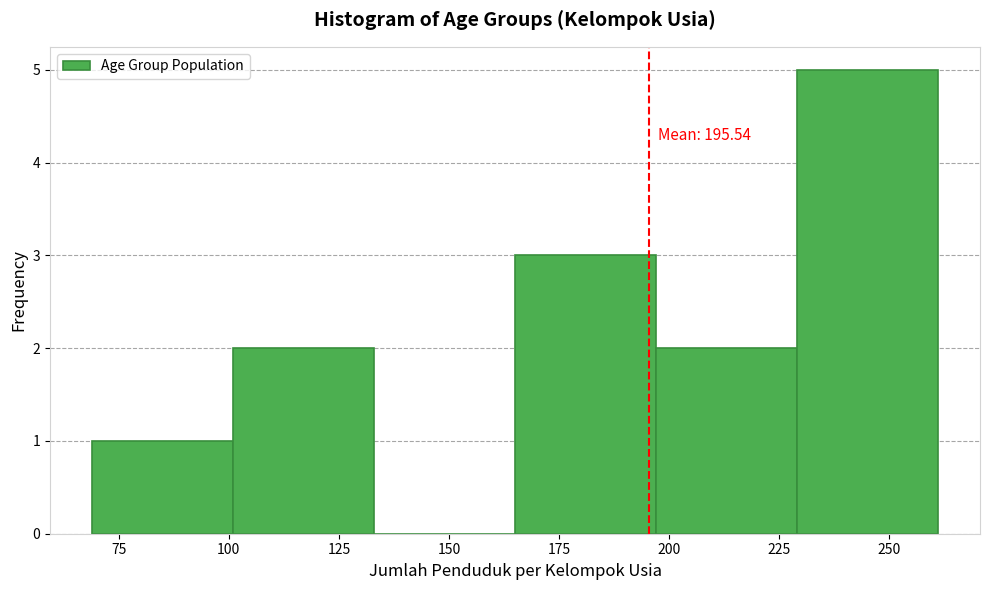

Which range on the x-axis has the tallest bar?

229 to 261